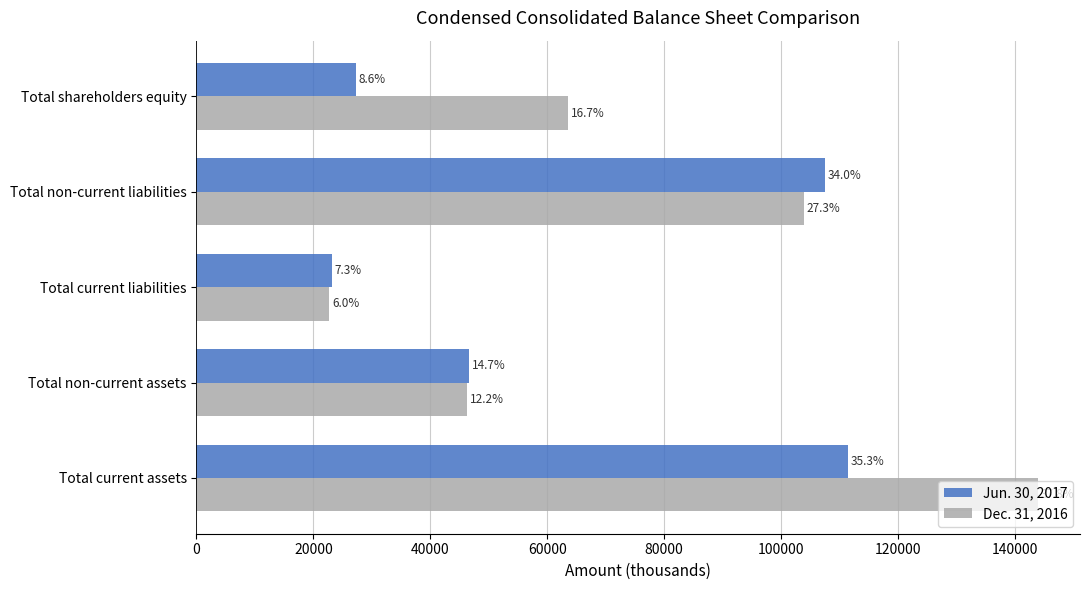

What are all the series names shown in the legend?

Jun. 30, 2017, Dec. 31, 2016